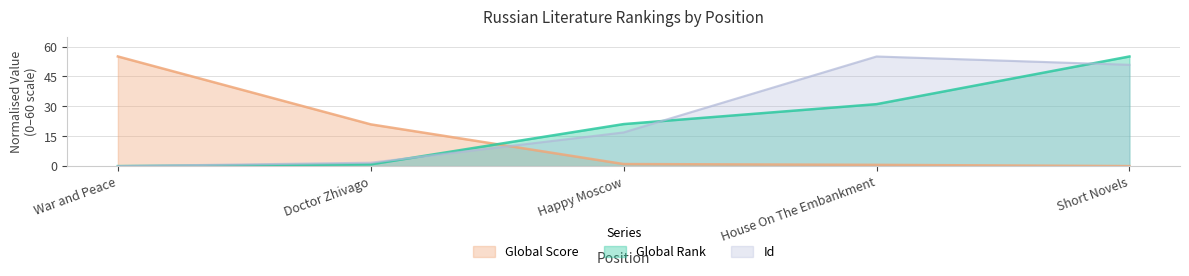

How many series are shown in this chart?

3